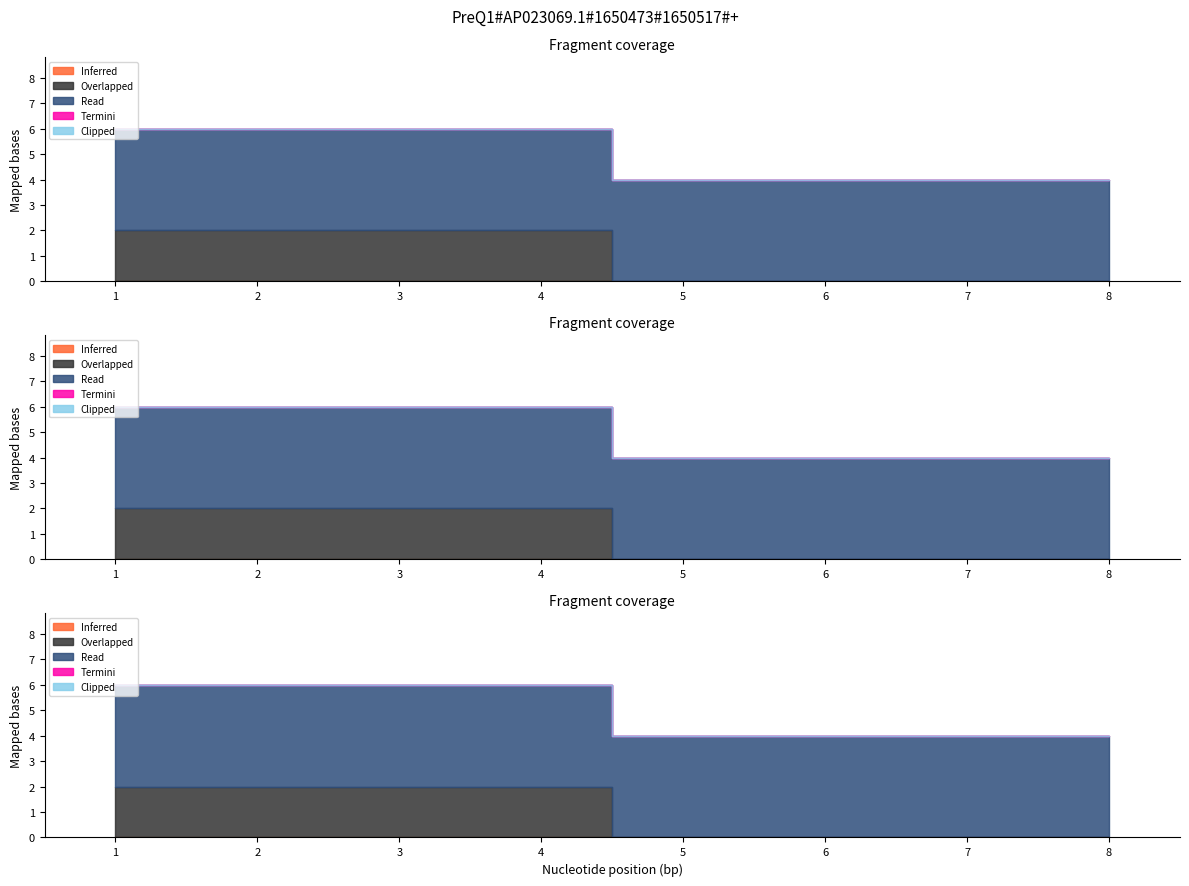

Which category has the lowest value in the Clipped series?

1